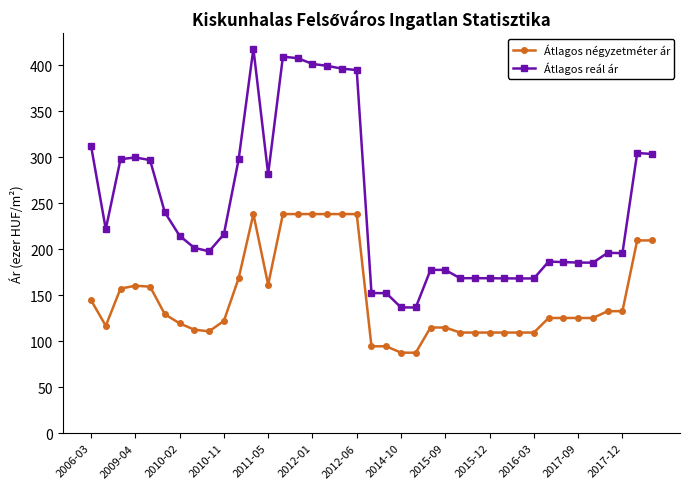

What is the value of the Átlagos négyzetméter ár point at the 3rd from the left?

157.1